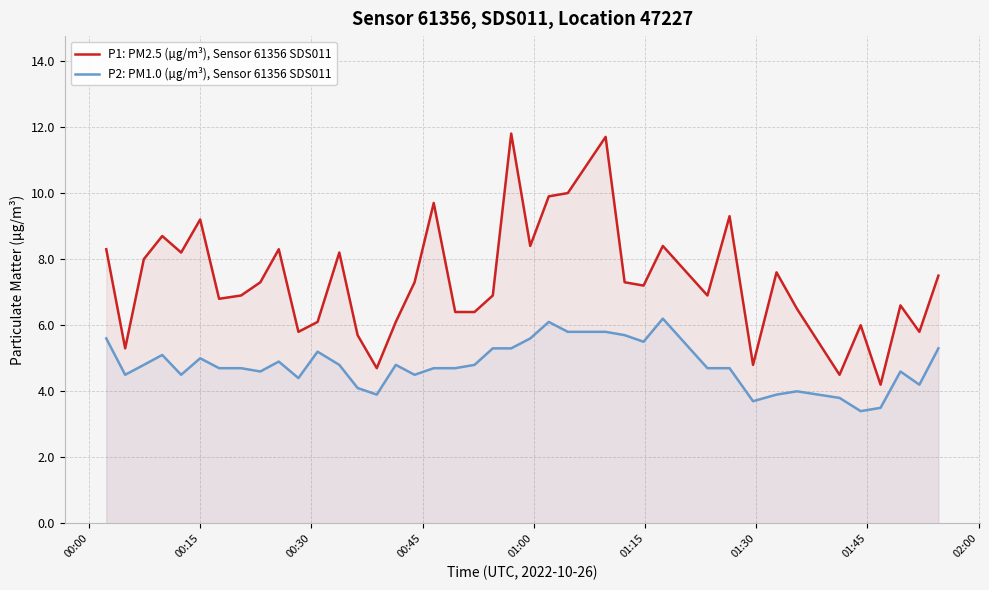

Which series has the largest total across all categories?

P1: PM2.5 (µg/m³), Sensor 61356 SDS011